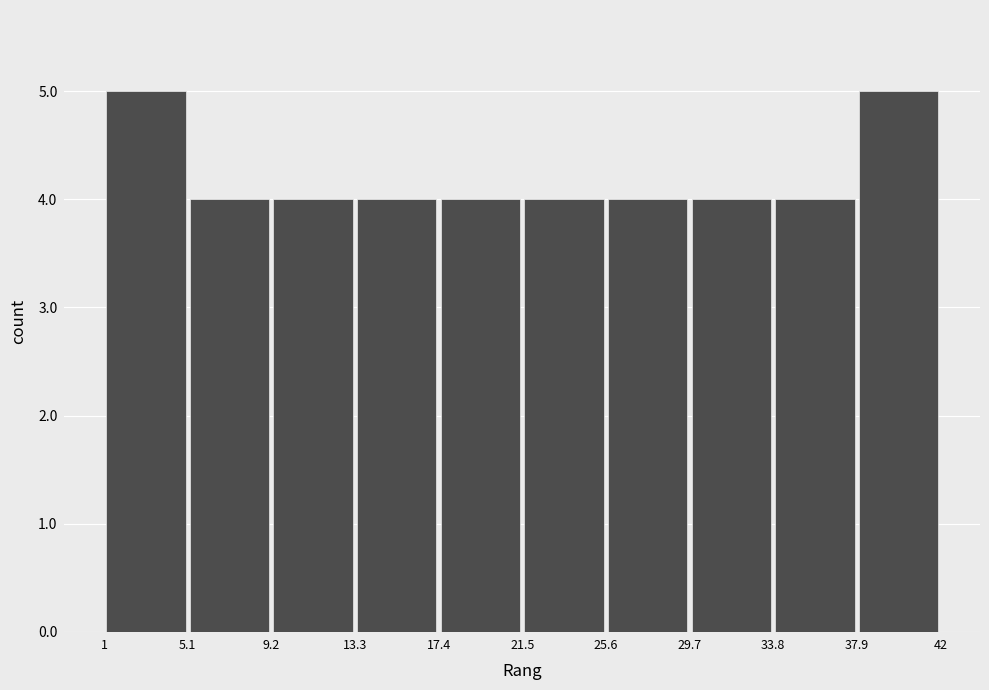

What is the height of the bar covering 37.9 to 42 on the x-axis? The values are not printed on the chart, so give them approximately, as read against the axis.

5